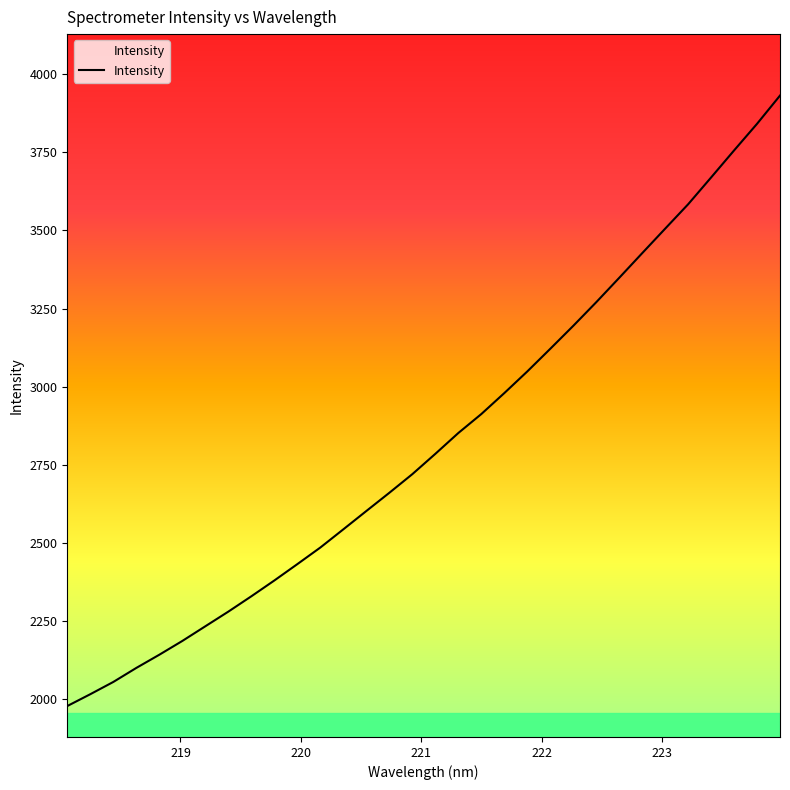

What is the smallest value displayed?

1978.9